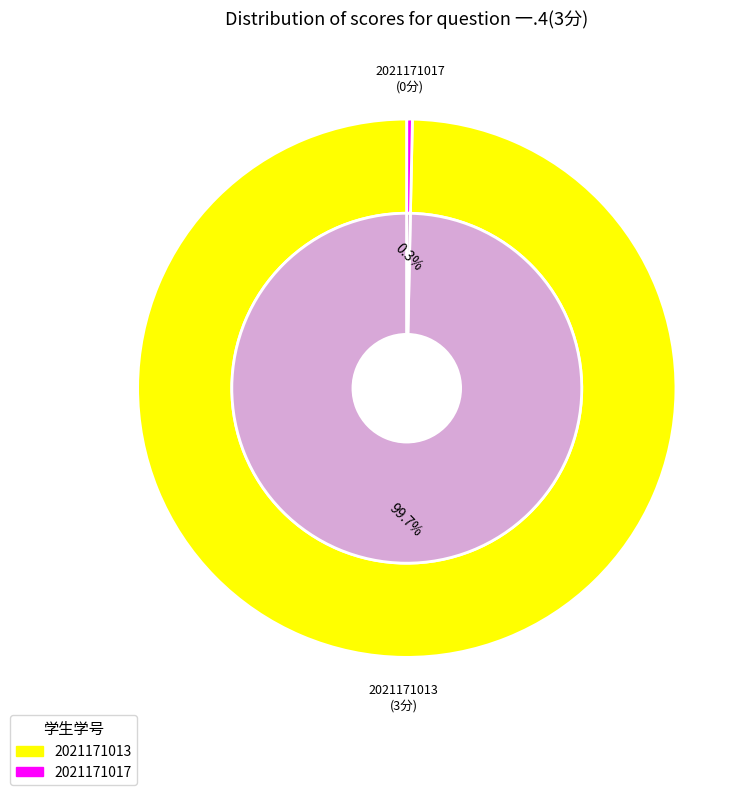

To the nearest percent, what is the difference between the largest and smallest slice percentages?

100%